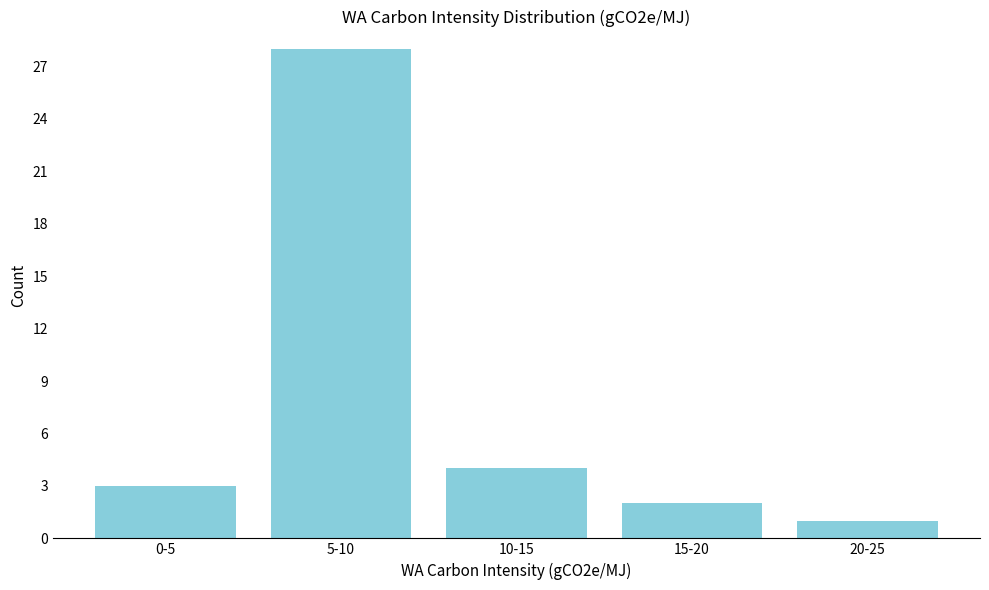

Reading left to right, list all the values displayed in this chart.

3	28	4	2	1